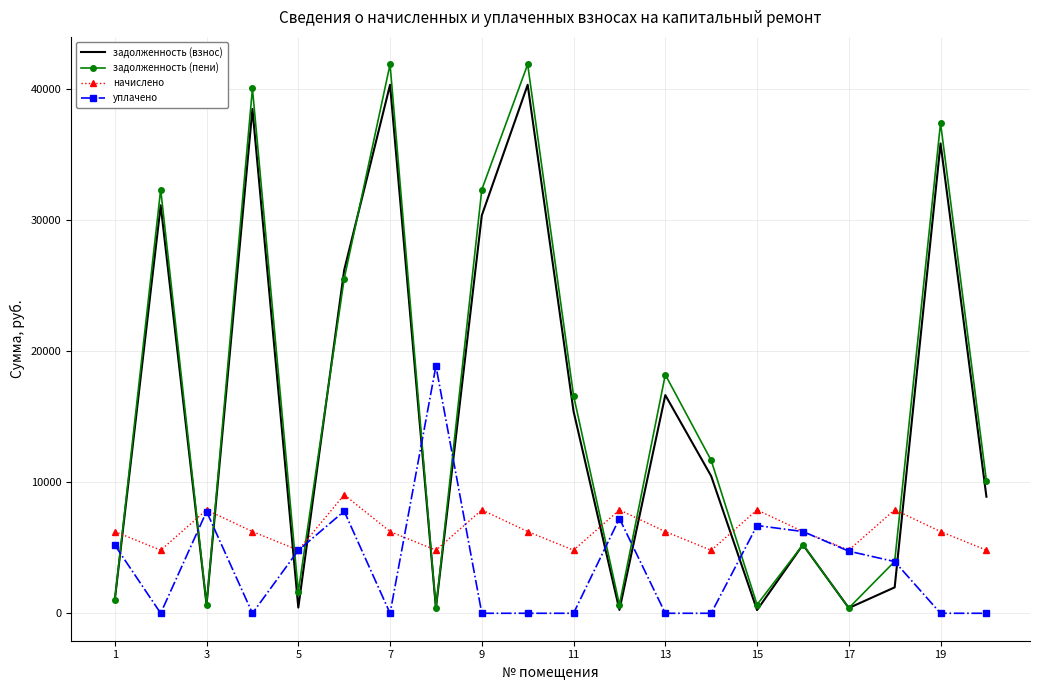

How many intersections are there between начислено and задолженность (взнос)?

11